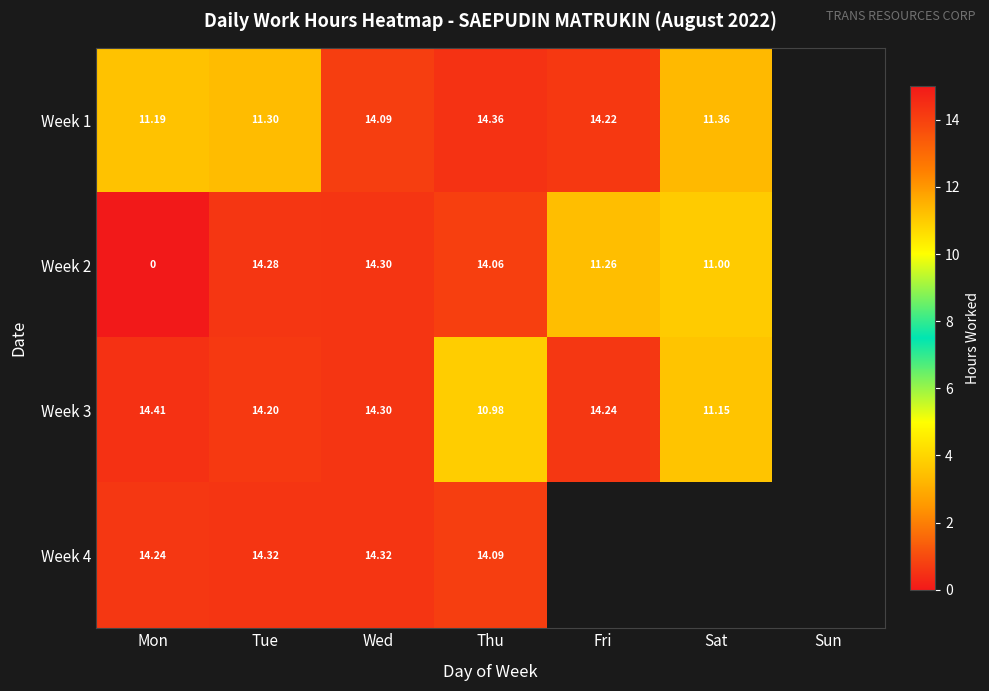

Which series has the largest range (max minus min)?

Week 2